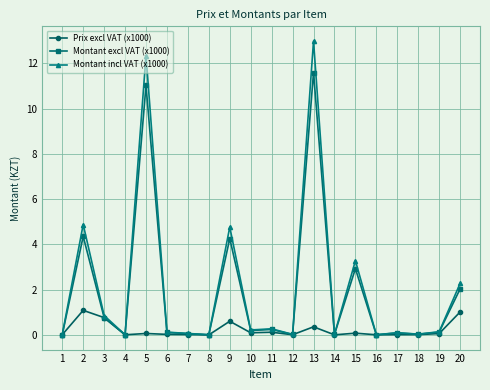

What is the difference between the second highest and minimum values in the Montant incl VAT (x1000) series?

12.3